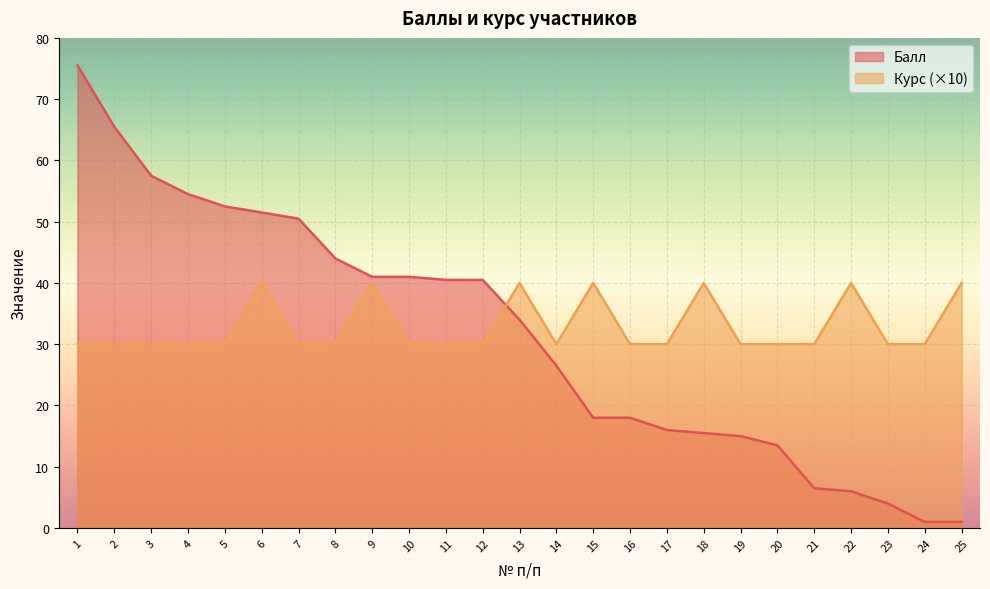

Reading right to left, list all the values displayed in this chart.

Балл: 25=1.0	24=1.0	23=4.0	22=6.0	21=6.5	20=13.5	19=15.0	18=15.5	17=16.0	16=18.0	15=18.0	14=26.5	13=34.0	12=40.5	11=40.5	10=41.0	9=41.0	8=44.0	7=50.5	6=51.5	5=52.5	4=54.5	3=57.5	2=65.5	1=75.5
Курс: 25=40.0	24=30.0	23=30.0	22=40.0	21=30.0	20=30.0	19=30.0	18=40.0	17=30.0	16=30.0	15=40.0	14=30.0	13=40.0	12=30.0	11=30.0	10=30.0	9=40.0	8=30.0	7=30.0	6=40.0	5=30.0	4=30.0	3=30.0	2=30.0	1=30.0